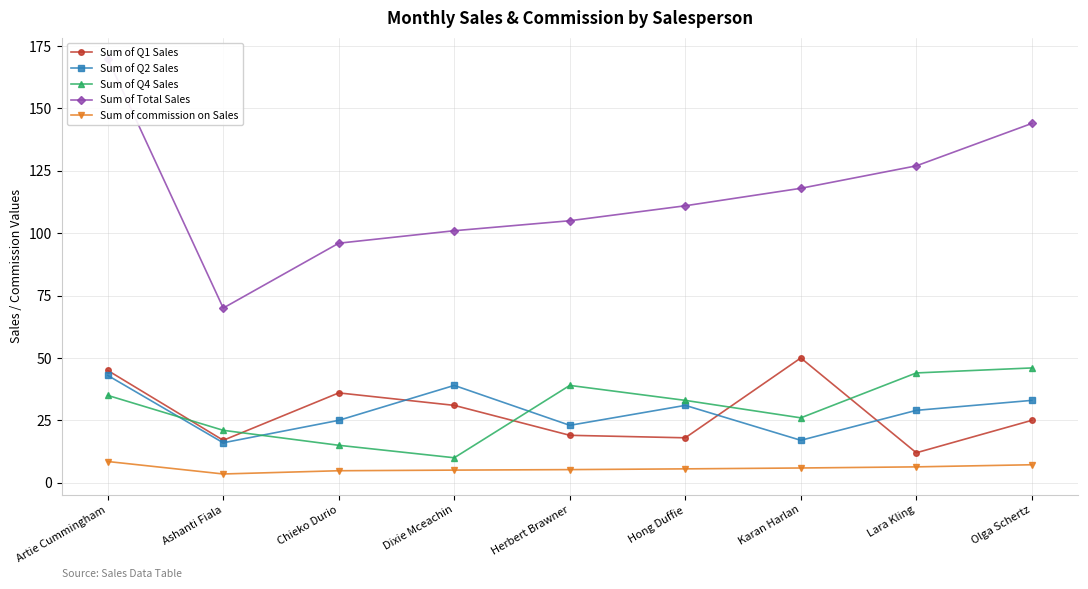

Which series ends up on top after the final intersection of Sum of Q1 Sales and Sum of Q4 Sales?

Sum of Q4 Sales